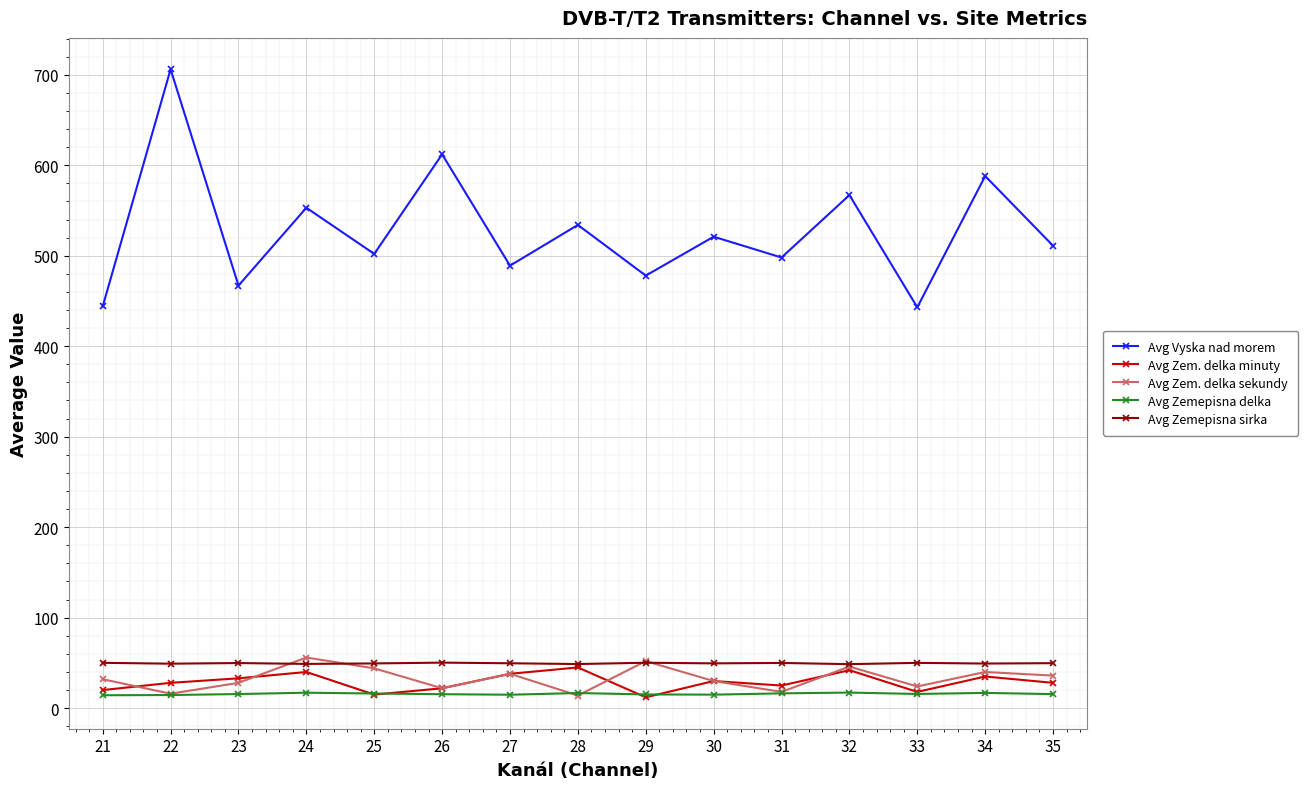

What is the sum of the Avg Zem. delka minuty values at 24 and 31?

65.0